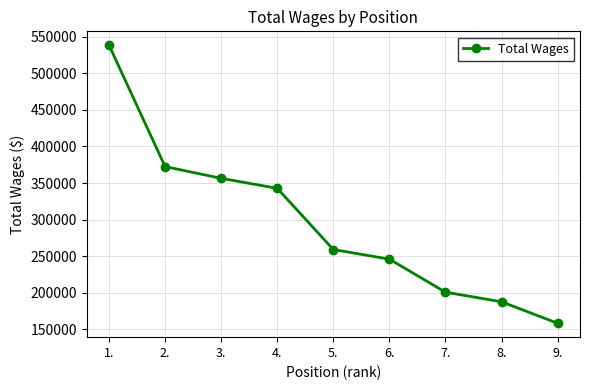

Reading left to right, extract all data points from this chart.

538433	372526	356496	342800	259176	245969	200876	187743	158363